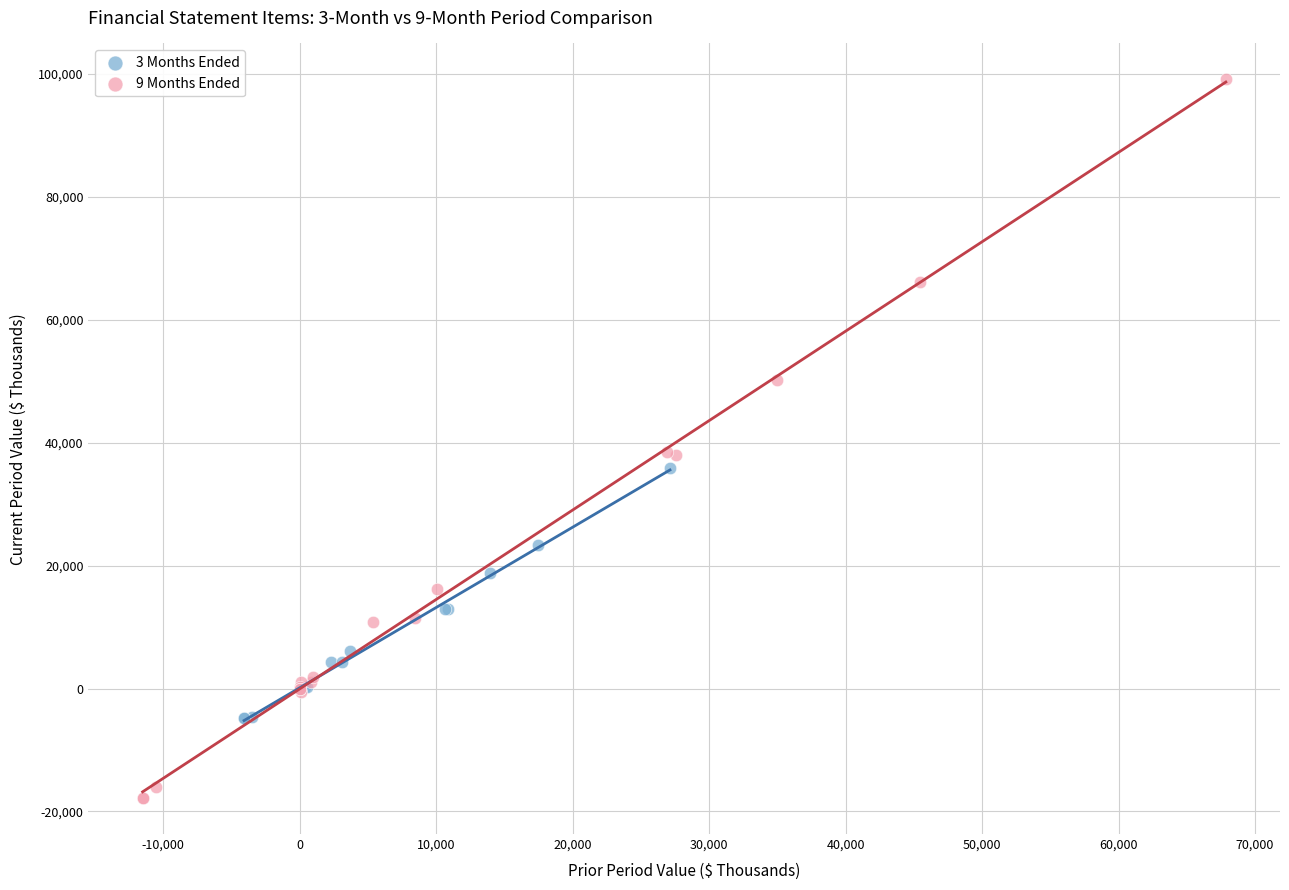

Which series has the widest spread of Y values?

9 Months Ended